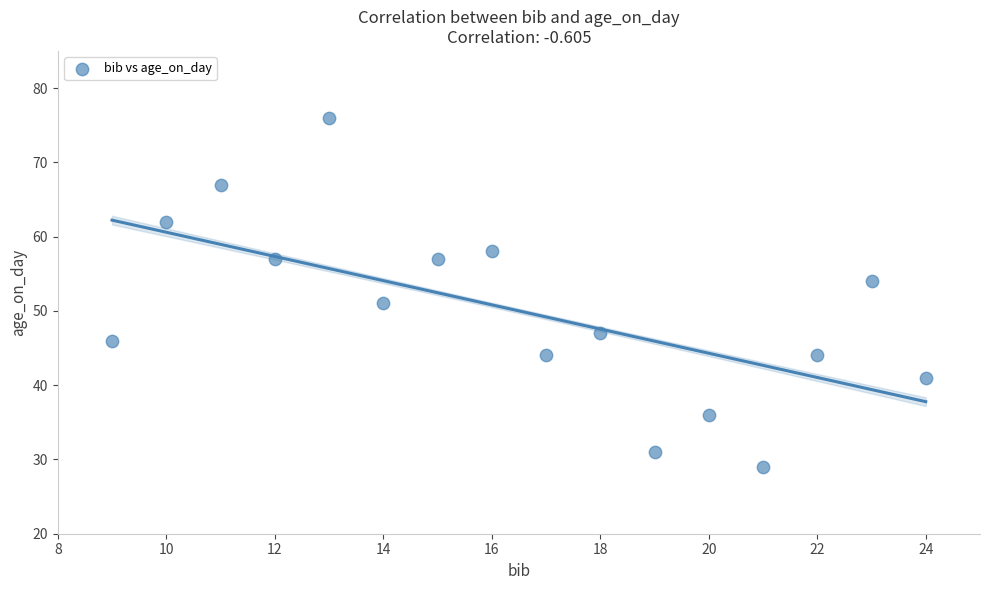

What is the range of Y values (max minus min)?

47